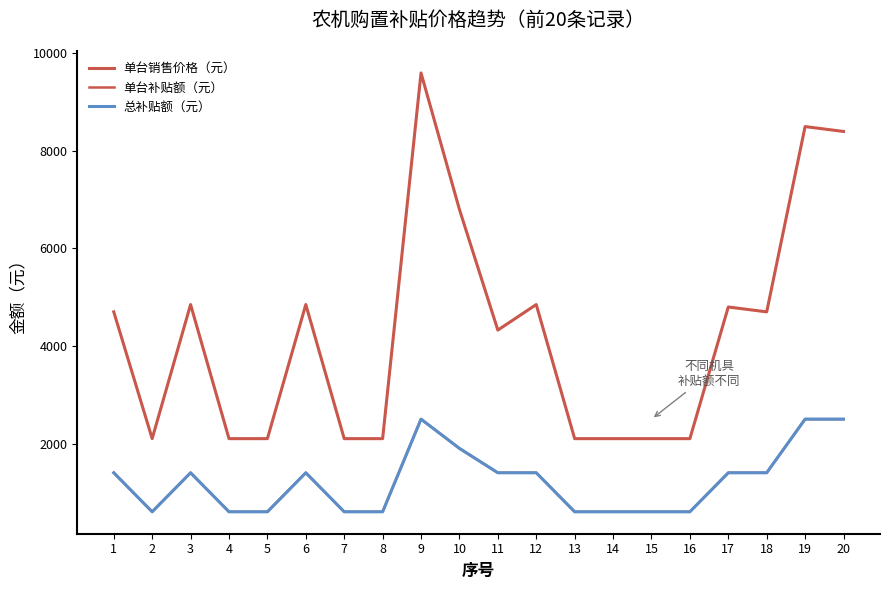

What is the total value across all series at 1?

7500